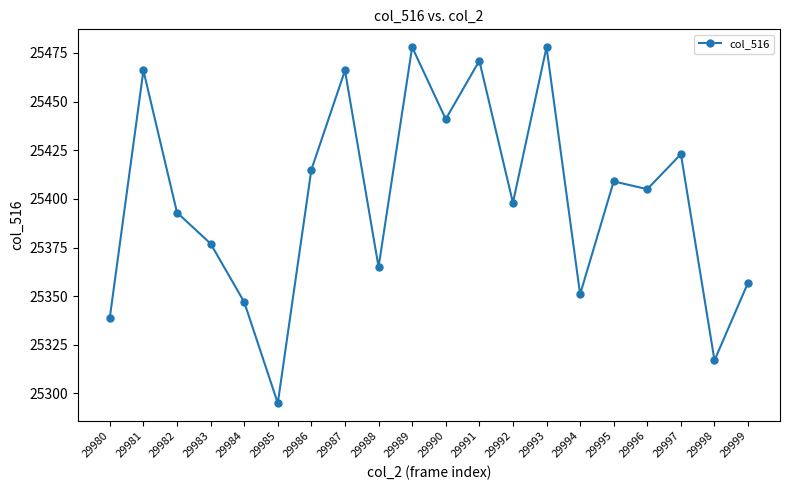

What is the smallest value displayed?

25295